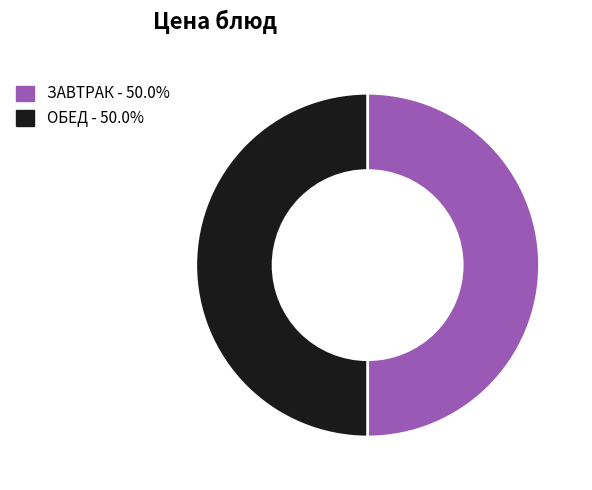

Approximately how many times larger is the value at ОБЕД - 50.0% compared to ЗАВТРАК - 50.0%?

1.0